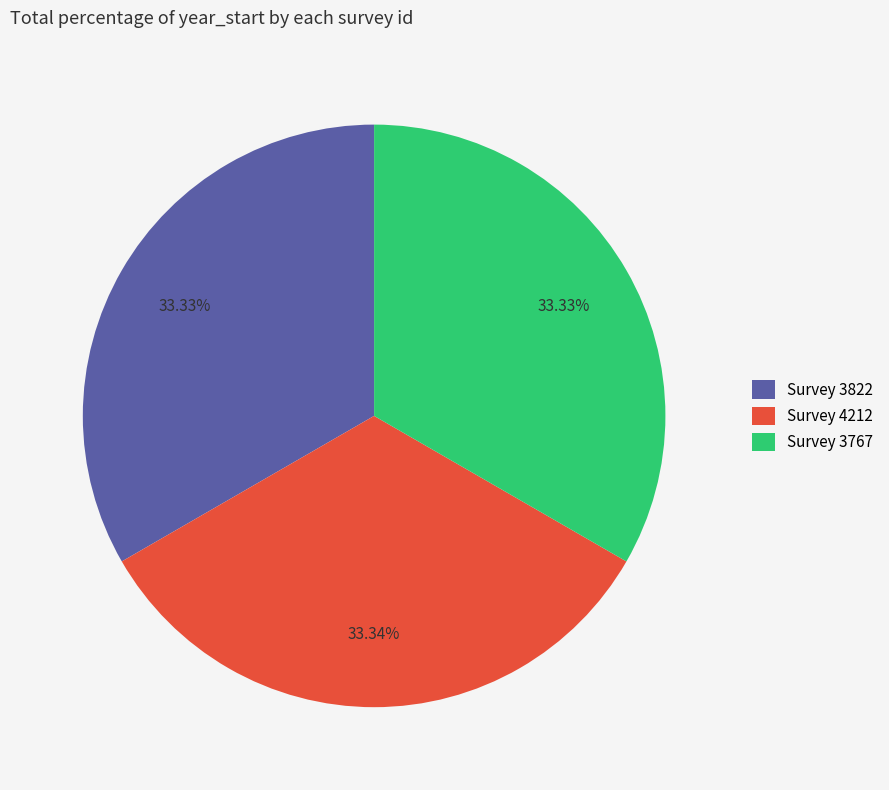

Count the number of slices in the pie.

3